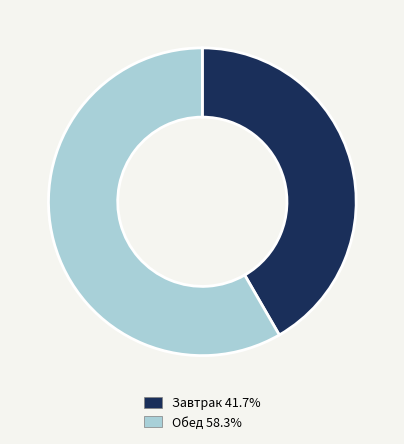

What is the ratio of the value at Обед 58.3% to the value at Завтрак 41.7%?

1.4